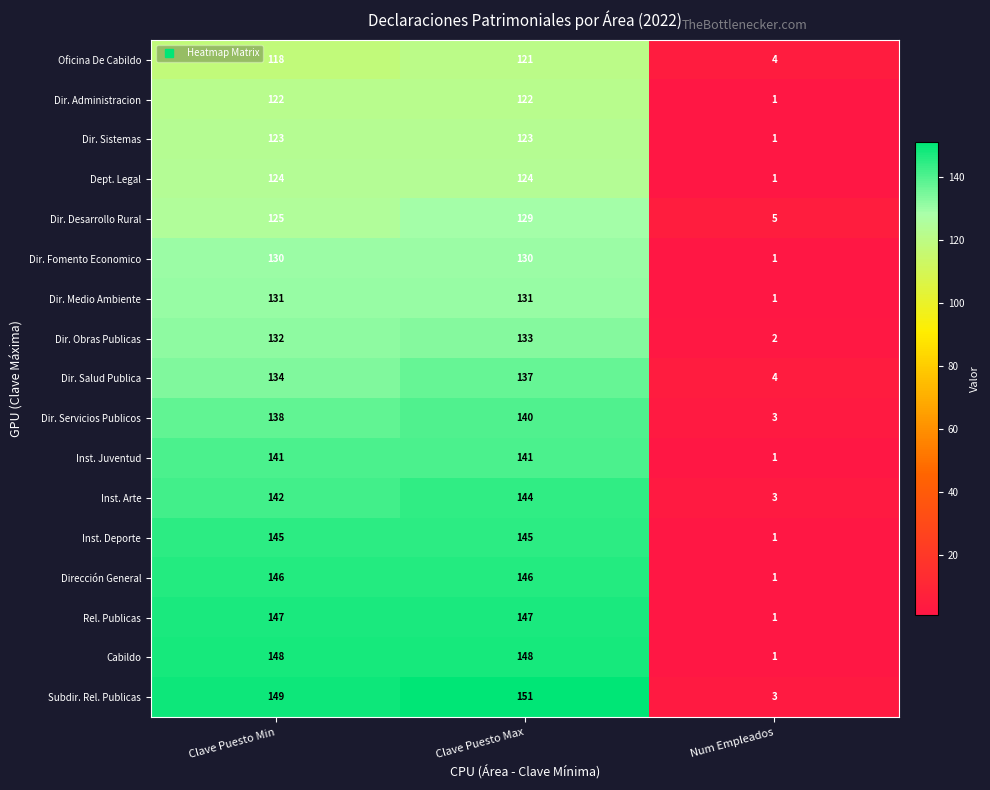

How many data points does each series have?

3